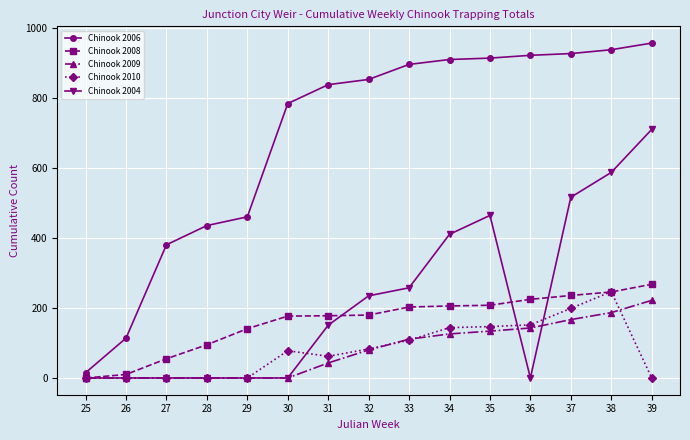

Is the value of Chinook 2008 at 28 greater than the value of Chinook 2009 at 25?

Yes